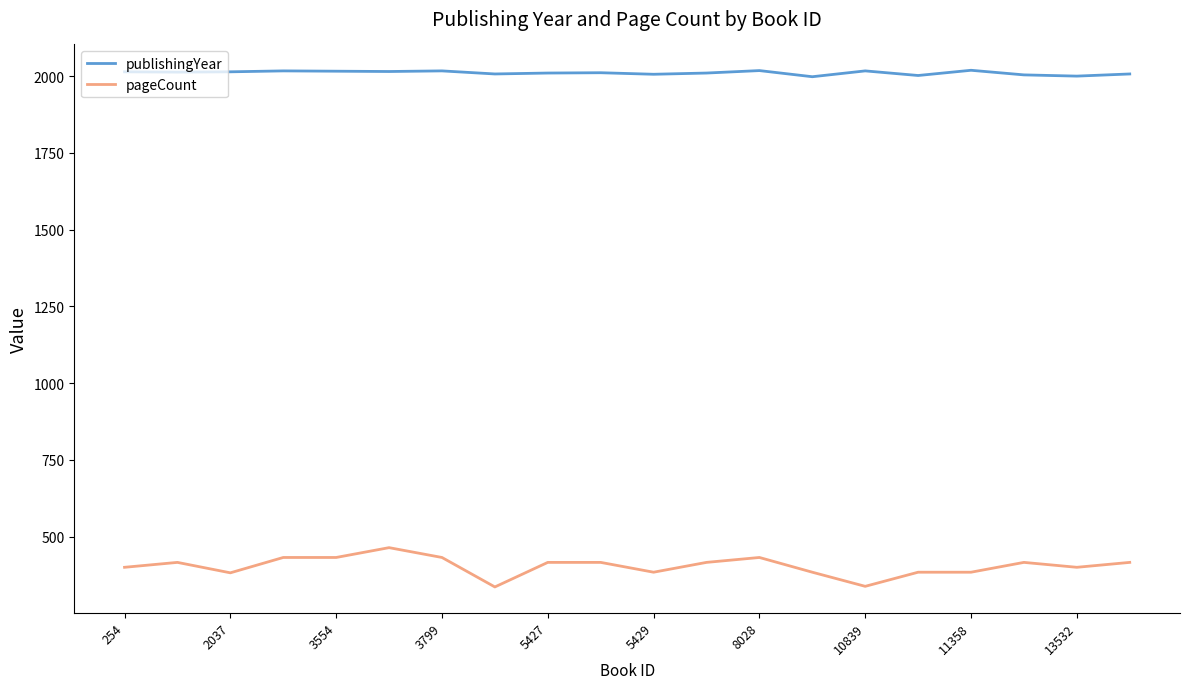

What is the smallest value displayed?

336